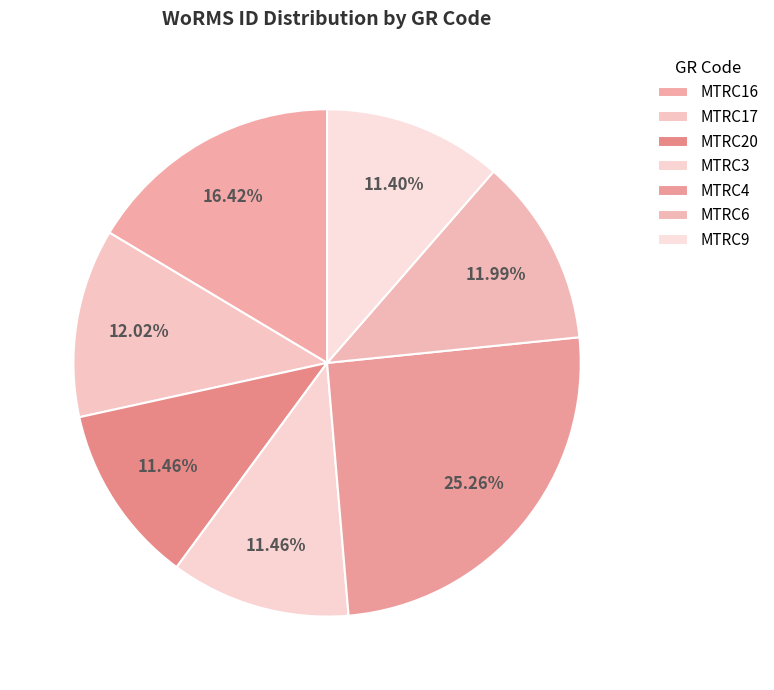

What portion of the pie excludes MTRC4?

74.7%